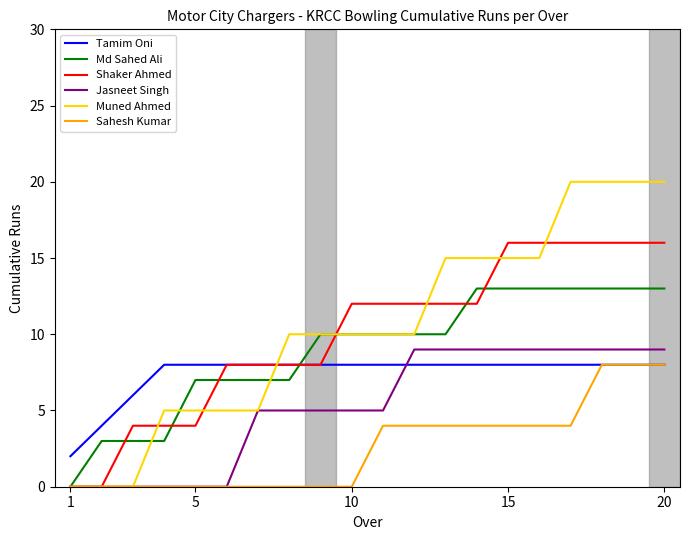

What is the maximum value for Shaker Ahmed?

16